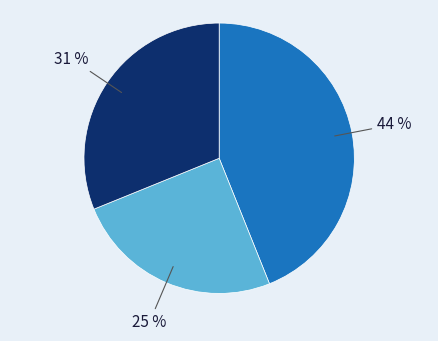

Does any single category account for the majority?

No